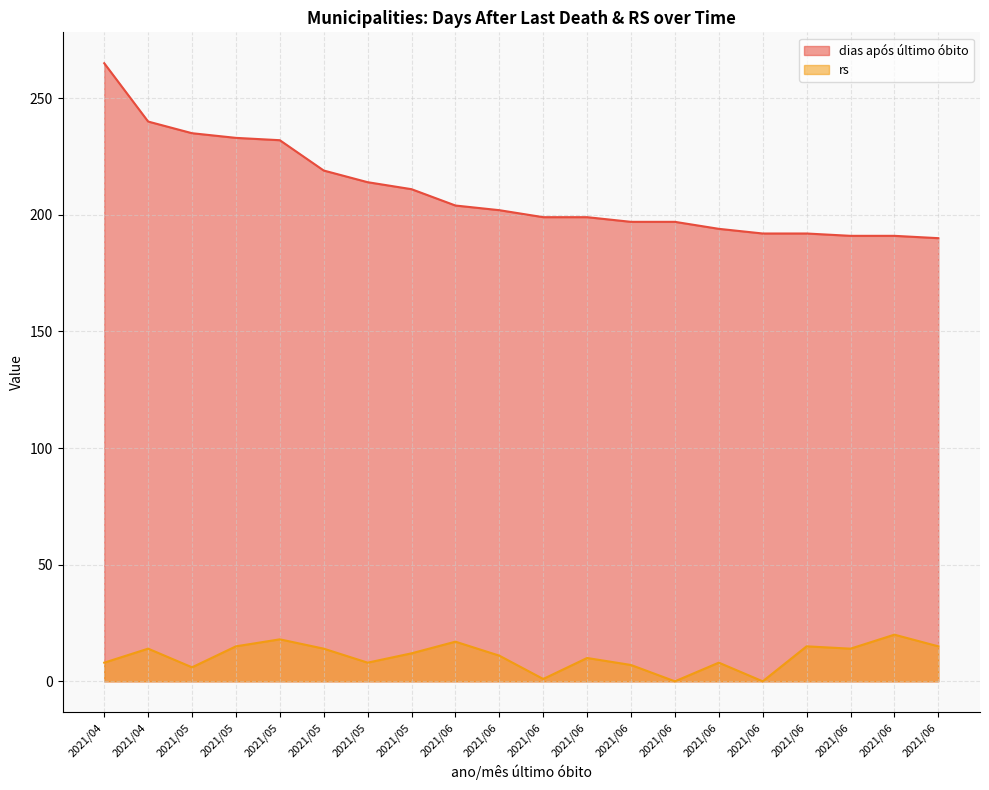

How many values in rs are above zero?

18